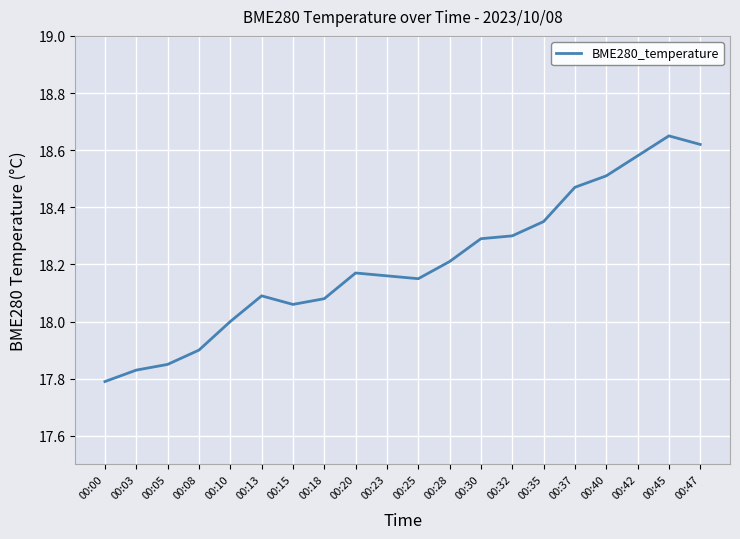

Is it true that the value at 00:05 is 6.0?

False